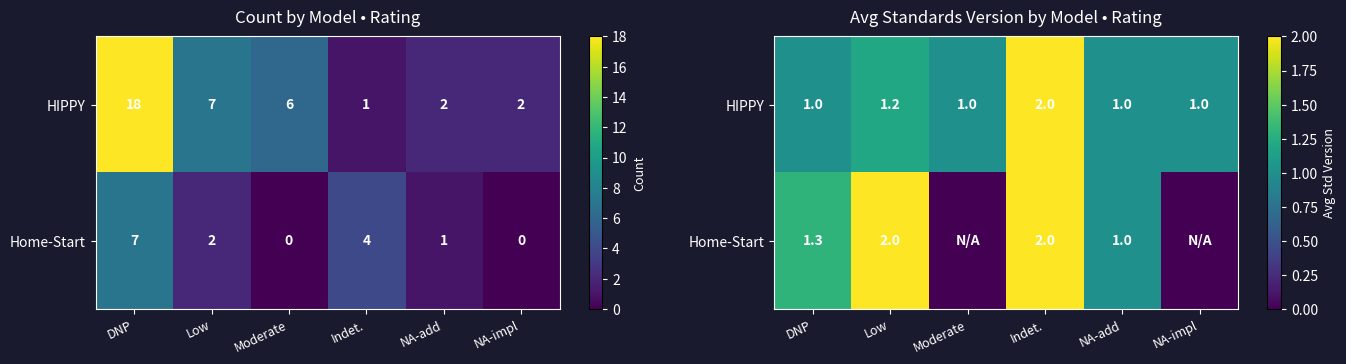

What is the difference between the HIPPY values at Indet. and NA-impl?

1.0